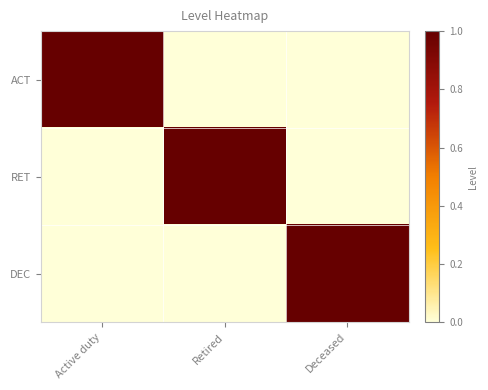

What is the total value across all series at Active duty?

1